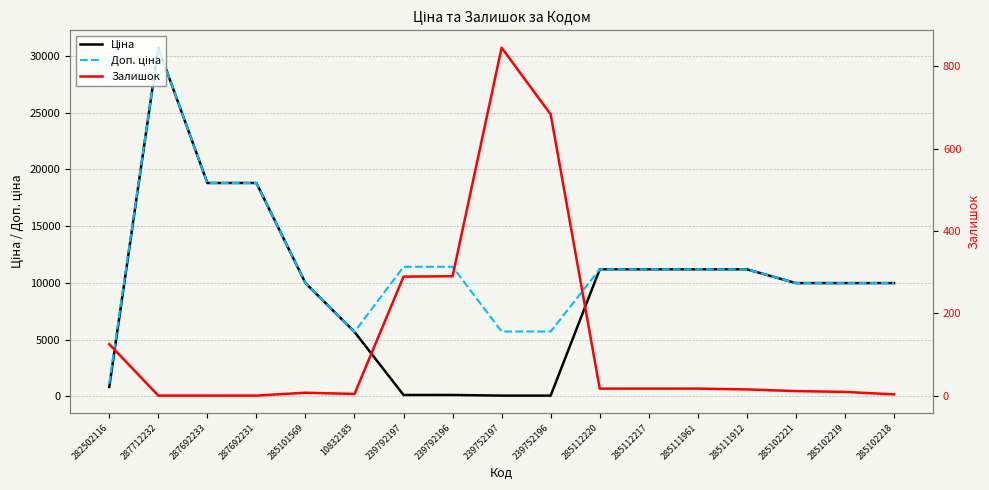

Where is the first local minimum for Доп. ціна?

10832185